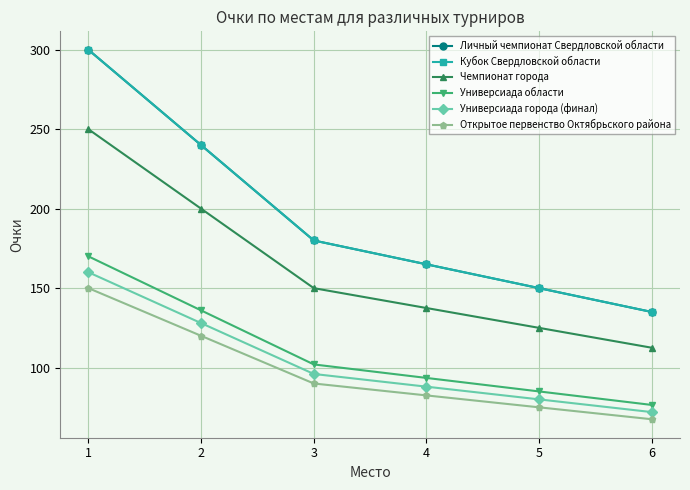

What is the spread (max minus min) of values at 5?

75.0